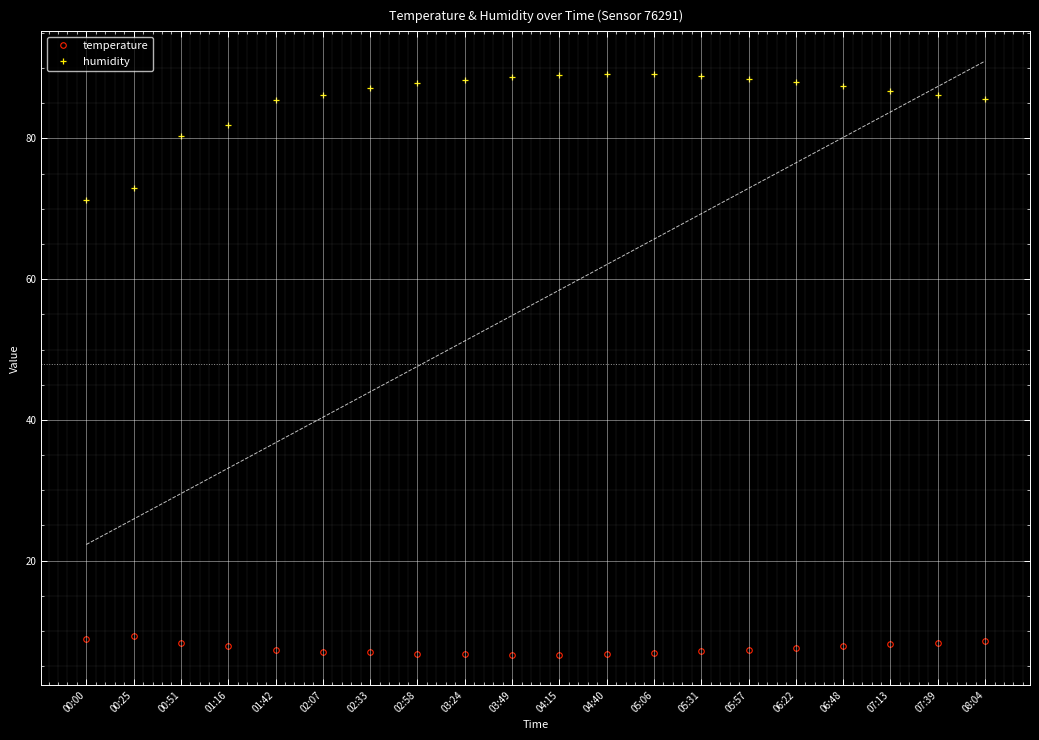

What are all the series names shown in the legend?

temperature, humidity